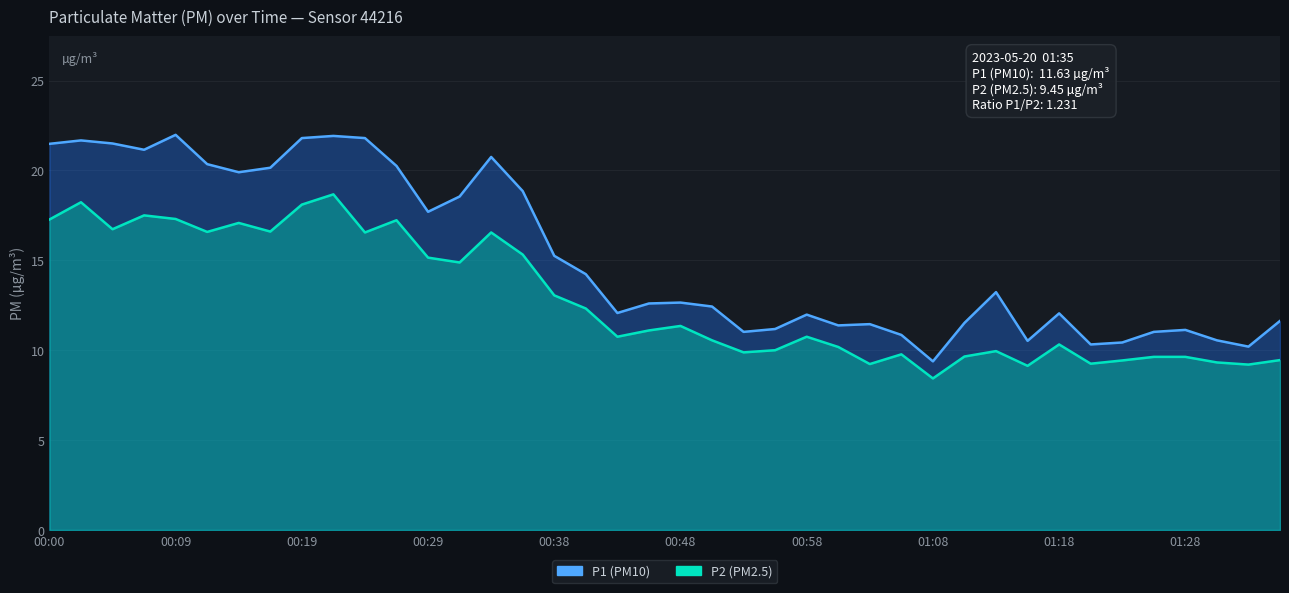

In P2, how many points are lower than both neighbors (excluding endpoints)?

12